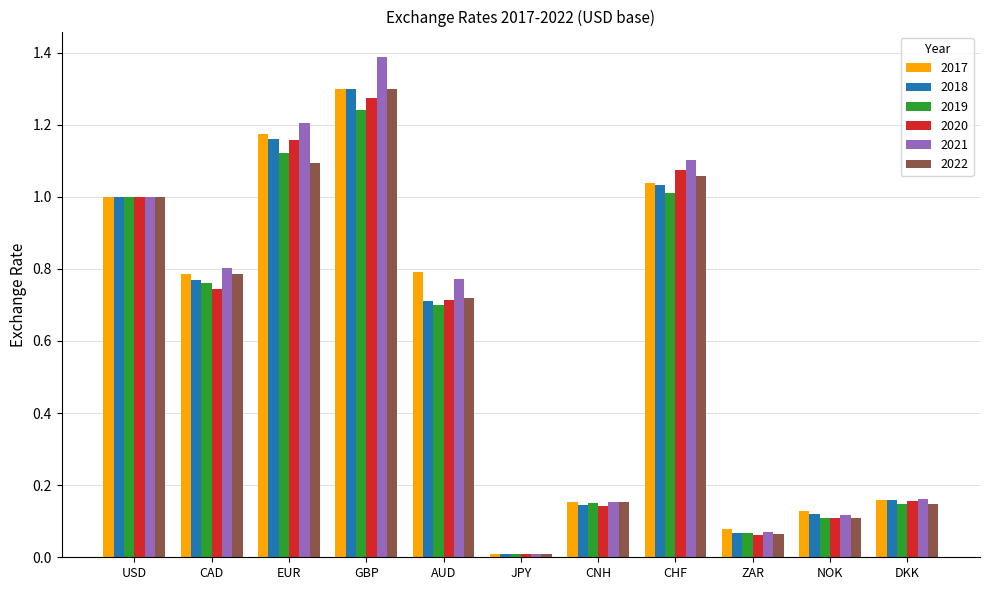

At which category is the sum across all series the highest?

GBP